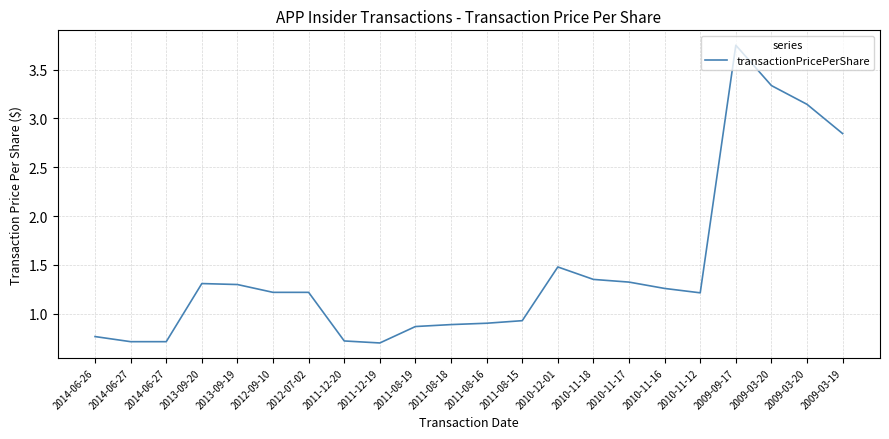

The chart shows a value of 0.9 at 2011-08-15. True or false?

True